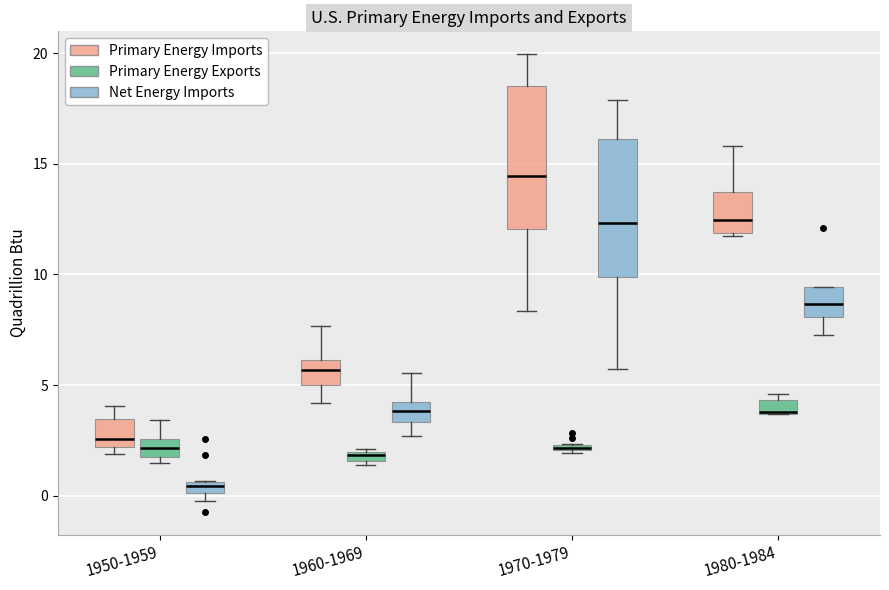

Which box's median line is the lowest?

1950-1959 (Net Energy Imports)